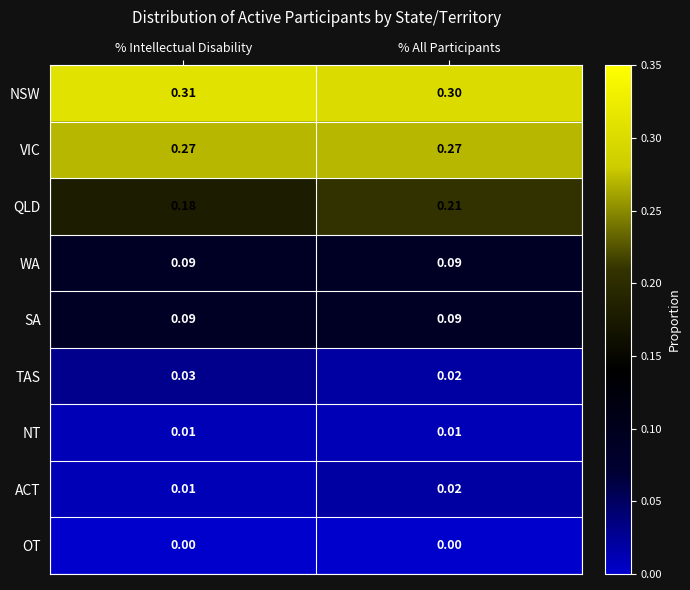

At which category is the sum across all series the highest?

% All Participants